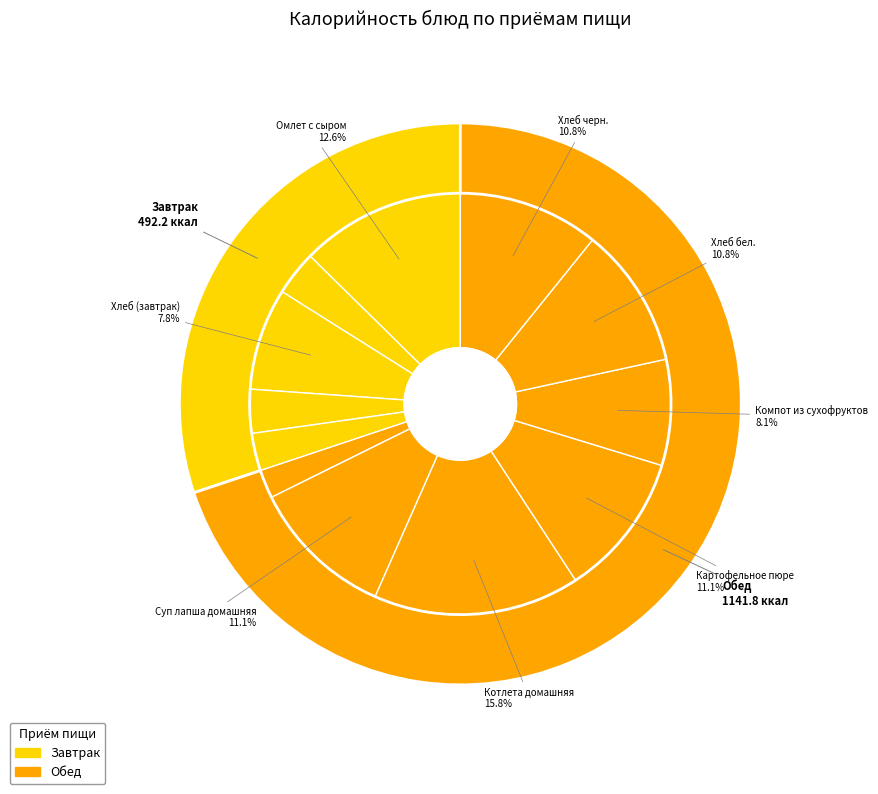

Which slice is the largest?

Котлета домашняя